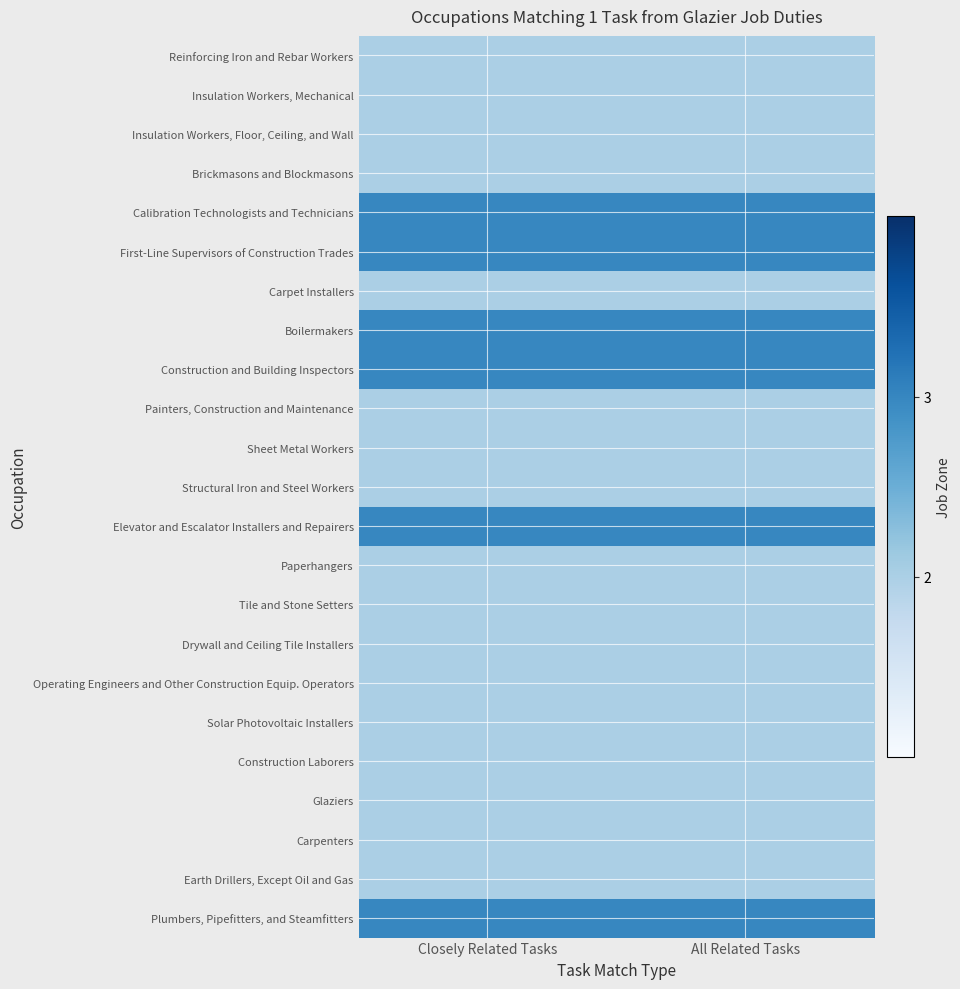

Between Closely Related Tasks and All Related Tasks, which is larger?

Closely Related Tasks